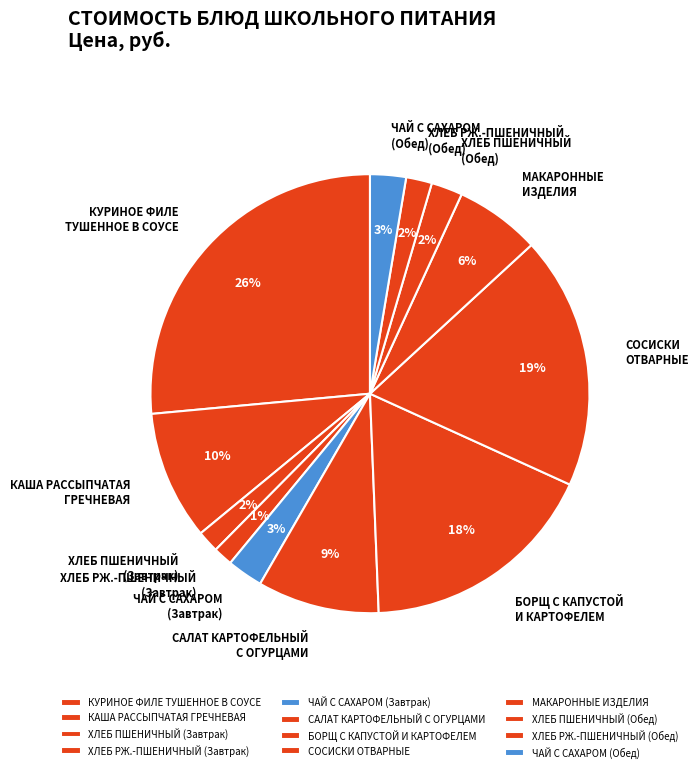

Is there any slice that represents more than half of the pie?

No